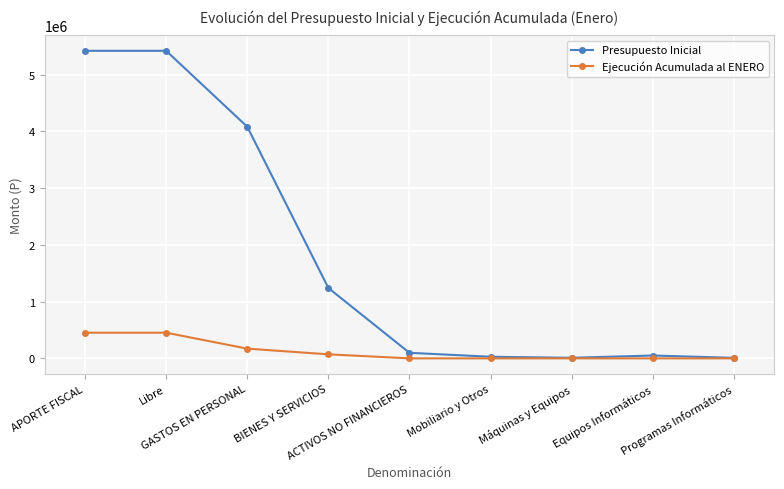

How many data points in Ejecución Acumulada al ENERO are above 0?

4